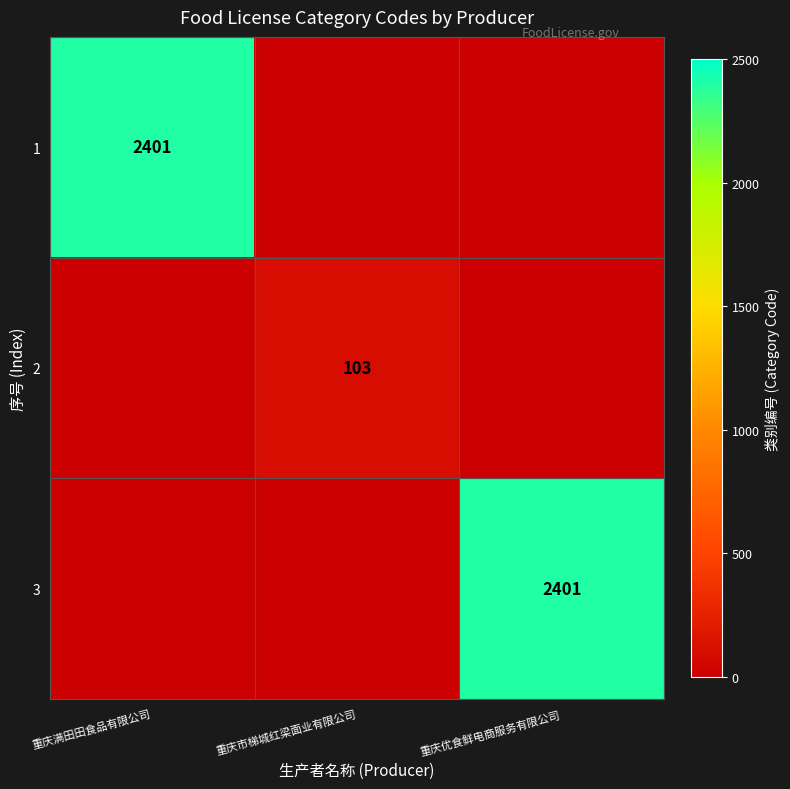

Is it true that 3 equals 643 at 重庆优食鲜电商服务有限公司?

False